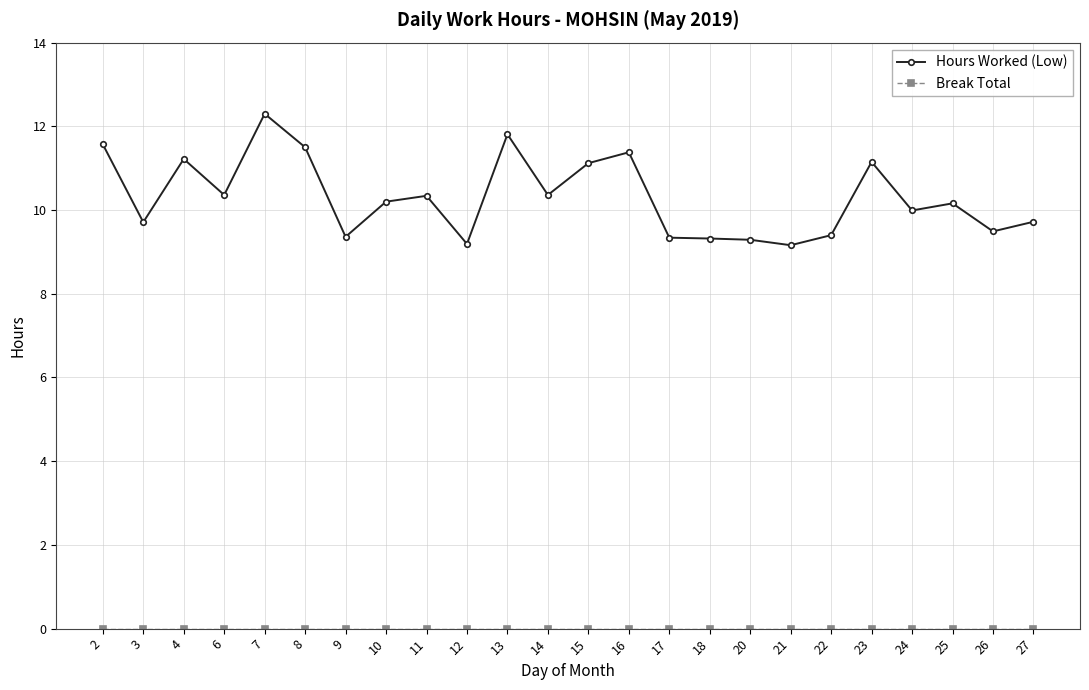

How many data points does each series have?

24